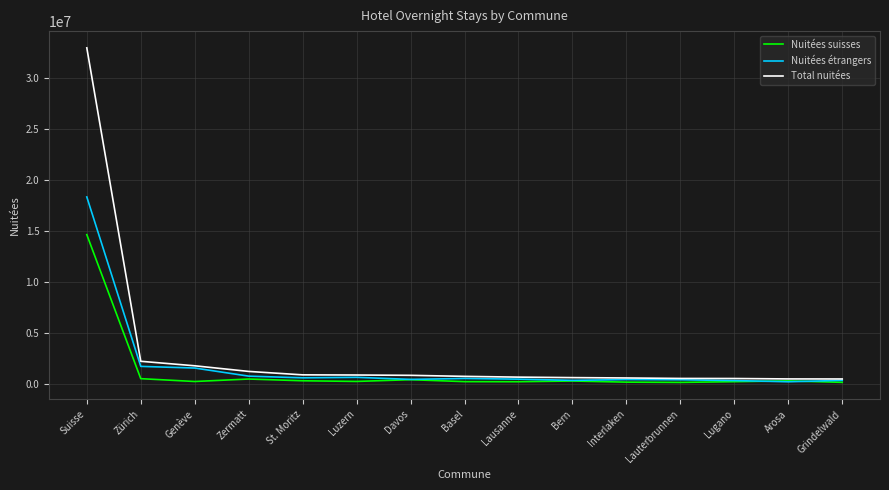

Is it true that Nuitées étrangers equals 18321316 at Suisse?

True